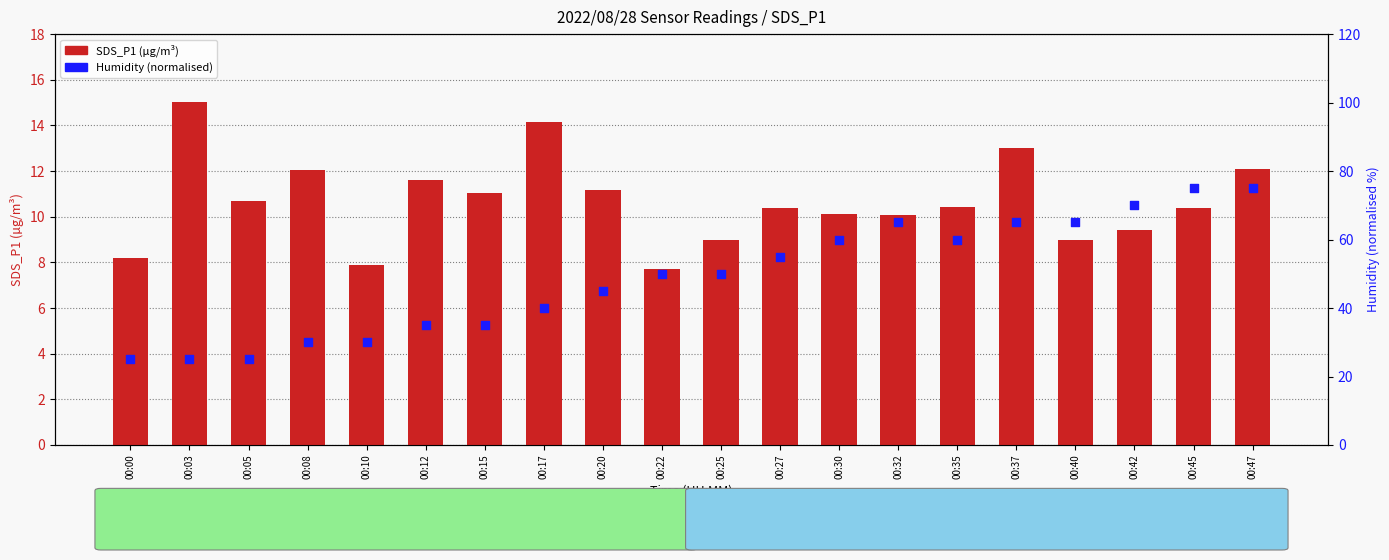

Is the value of SDS_P1 at 00:00 greater than the value of Humidity (normalised) at 00:08?

No